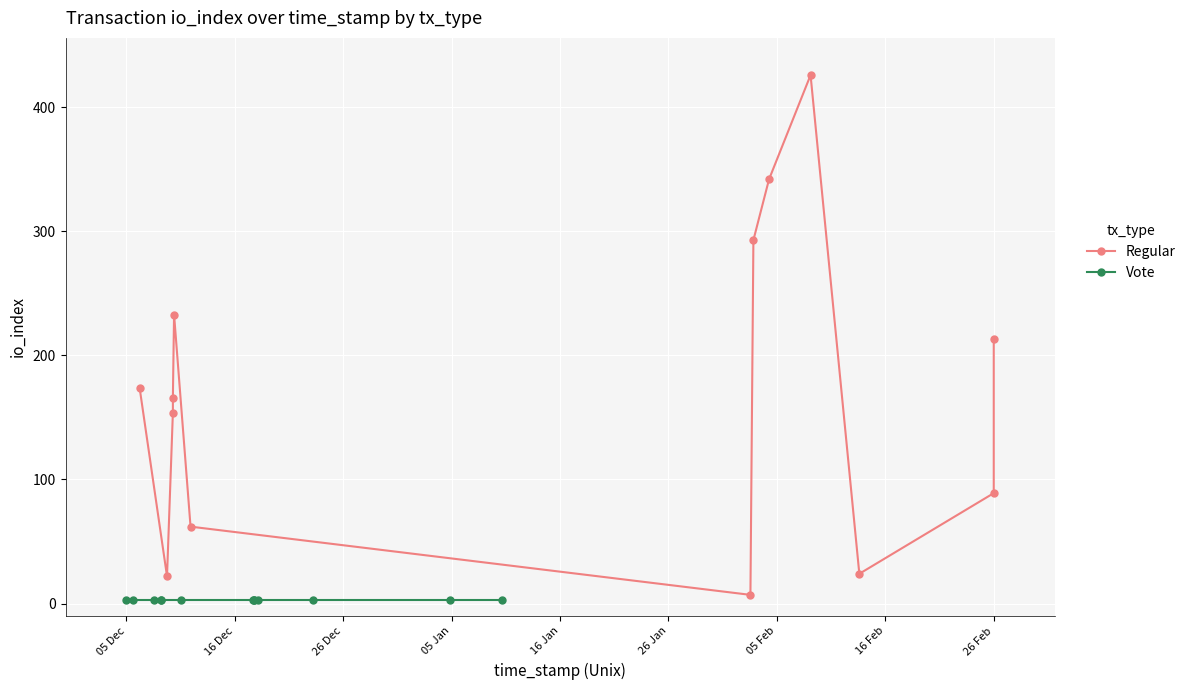

What is the minimum value for Vote?

3